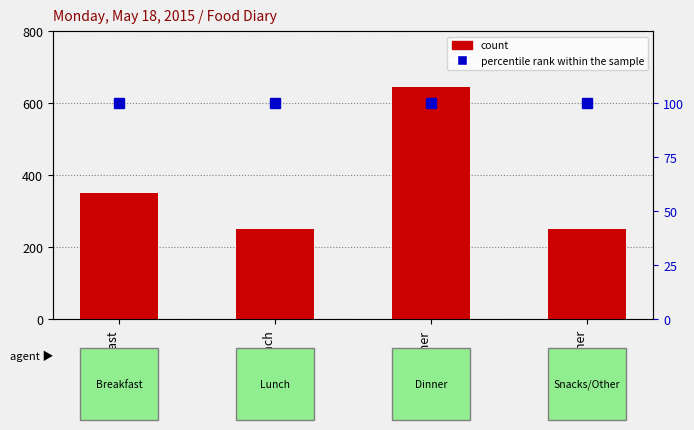

At Snacks/Other, list the series in order from smallest to largest.

percentile rank within the sample, count